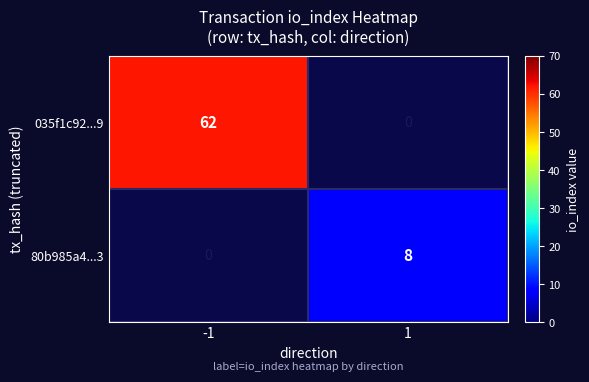

Is it true that 035f1c92...9 equals 21 at -1?

False